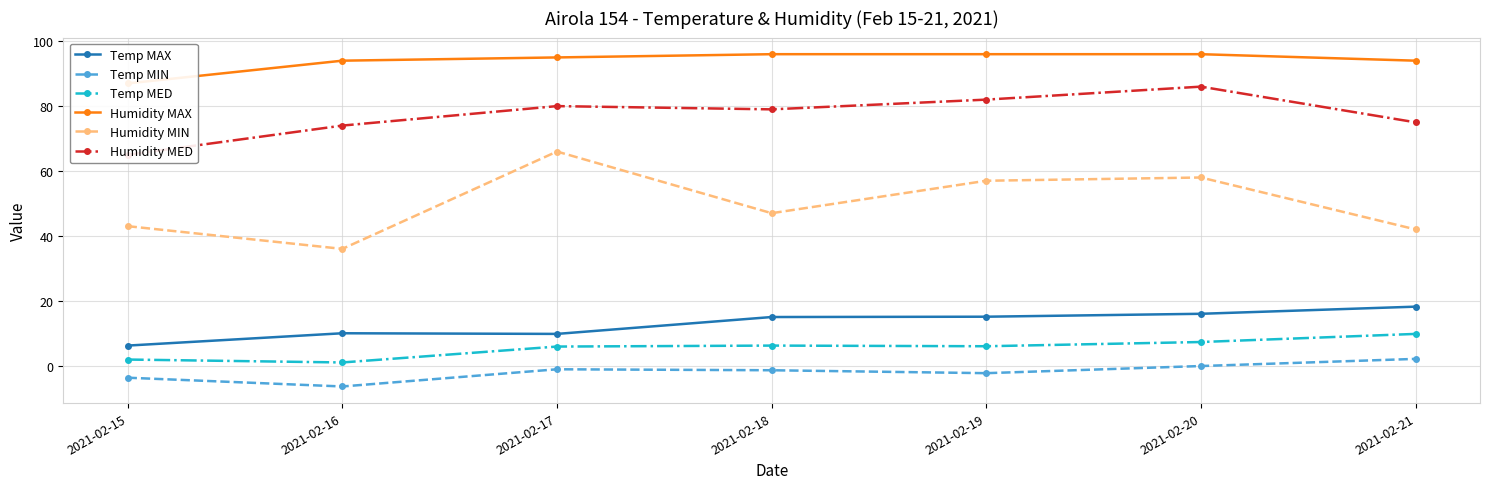

What is the value of the Humidity MED point at the 1st from the left?

65.0